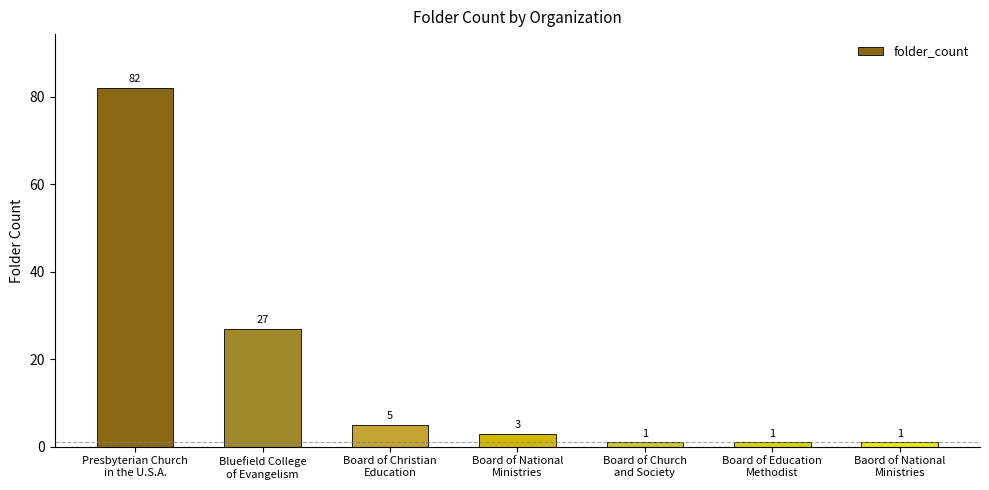

At which label does the data first exceed 3?

Presbyterian Church
in the U.S.A.